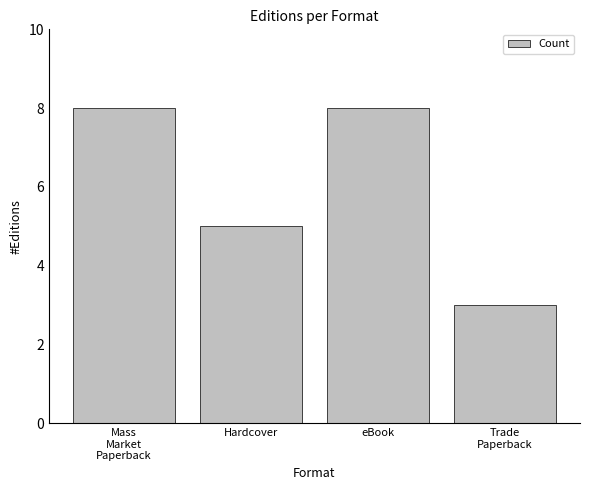

Reading left to right, transcribe all the data shown in this chart.

Mass
Market
Paperback=8	Hardcover=5	eBook=8	Trade
Paperback=3